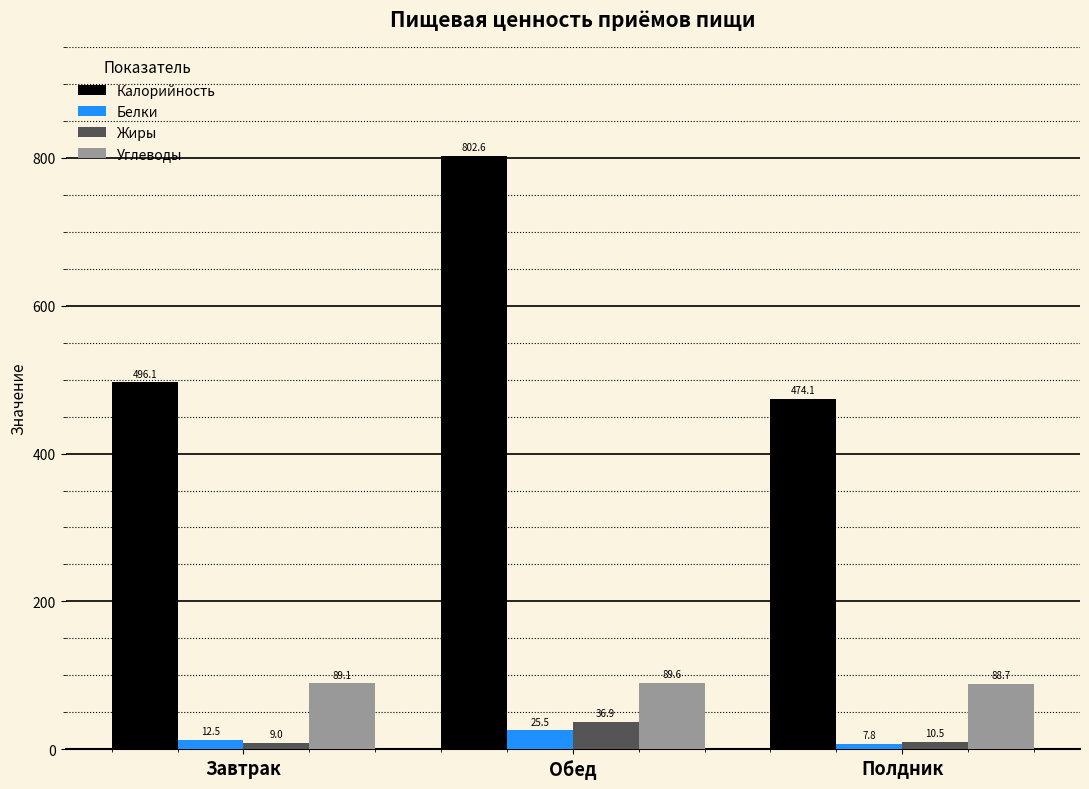

What is the total value across all series at Обед?

954.6